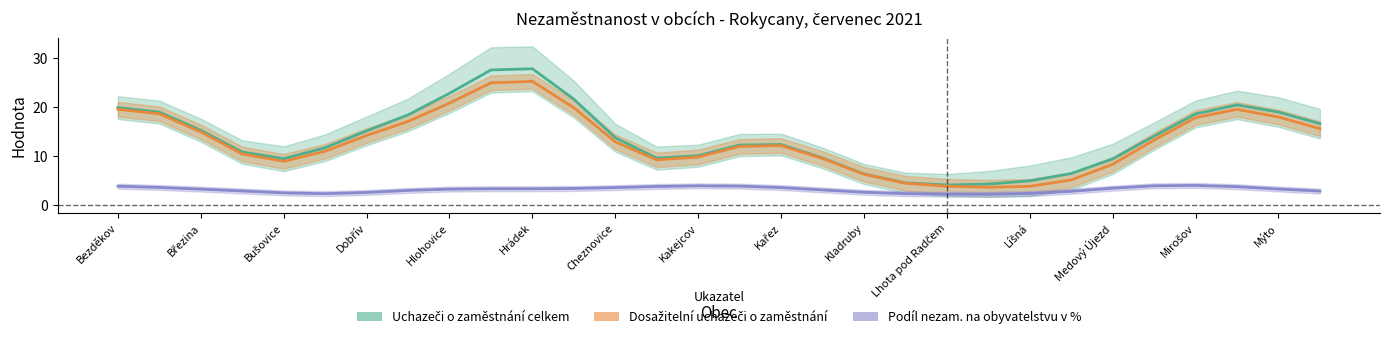

Which series has the widest spread of values?

Uchazeči o zaměstnání celkem